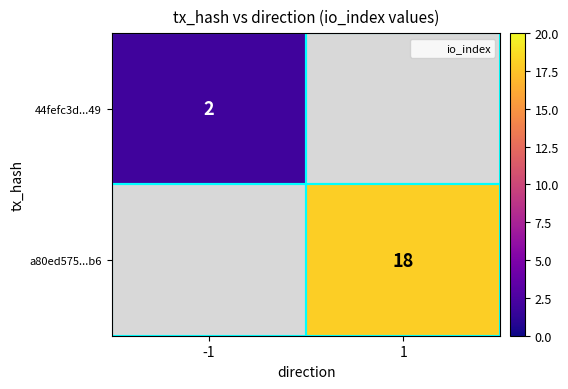

How many distinct data groups are displayed?

2